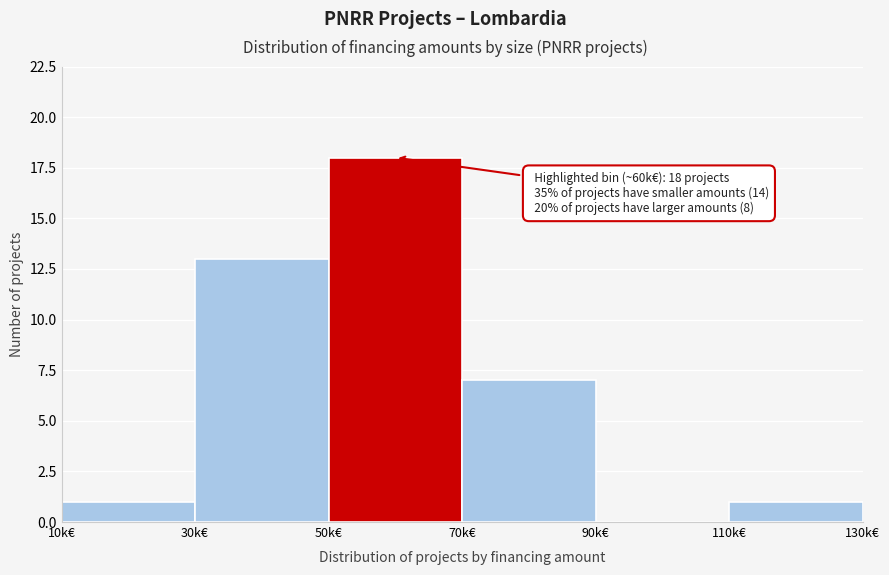

Reading left to right, list all the values displayed in this chart.

10k€=1	30k€=13	50k€=18	70k€=7	90k€=0	110k€=1